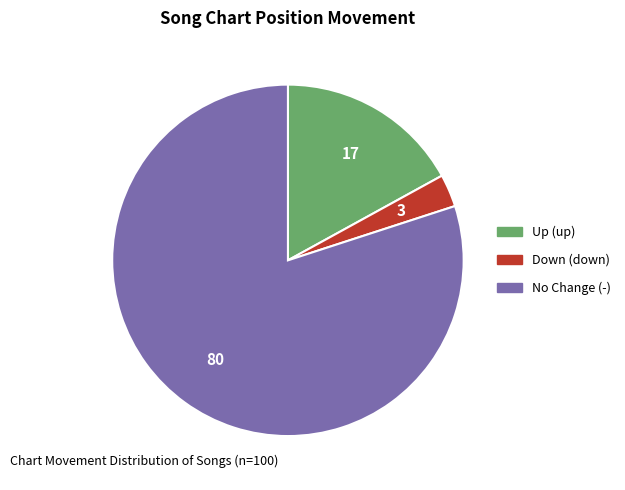

Does any single category account for the majority?

Yes